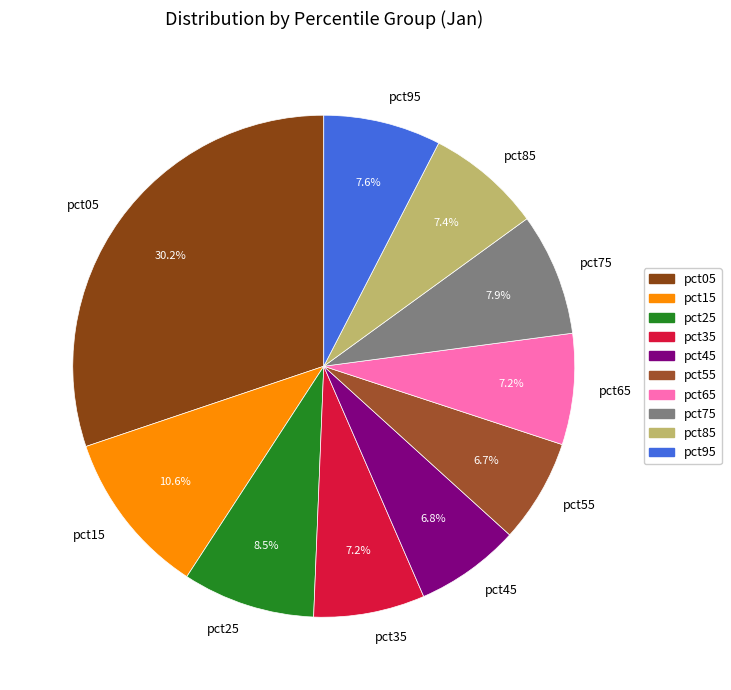

What is the largest slice in the pie chart?

pct05